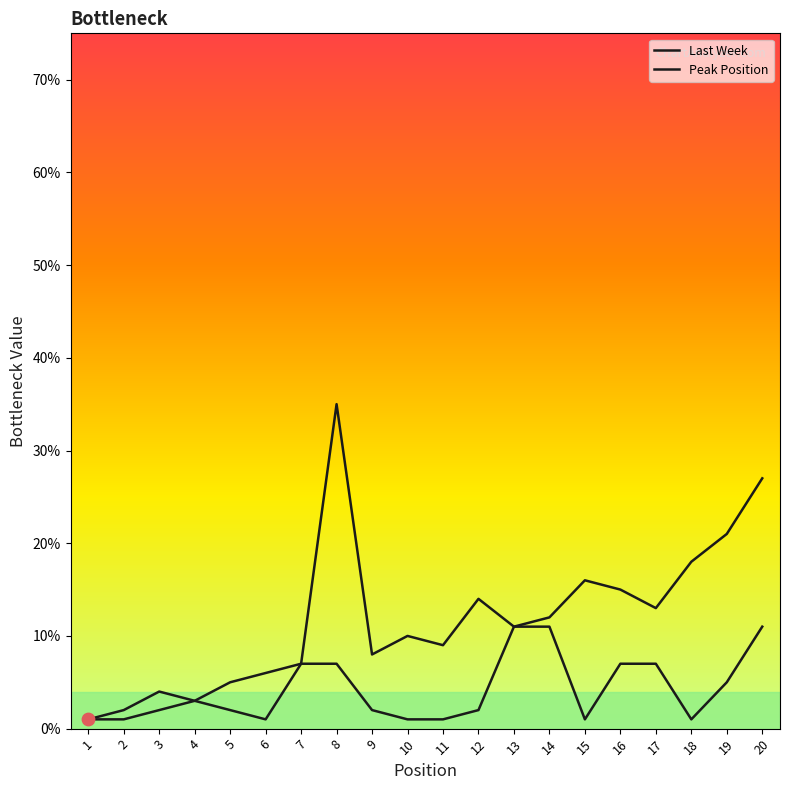

Is this an area chart (filled region under the line)?

No